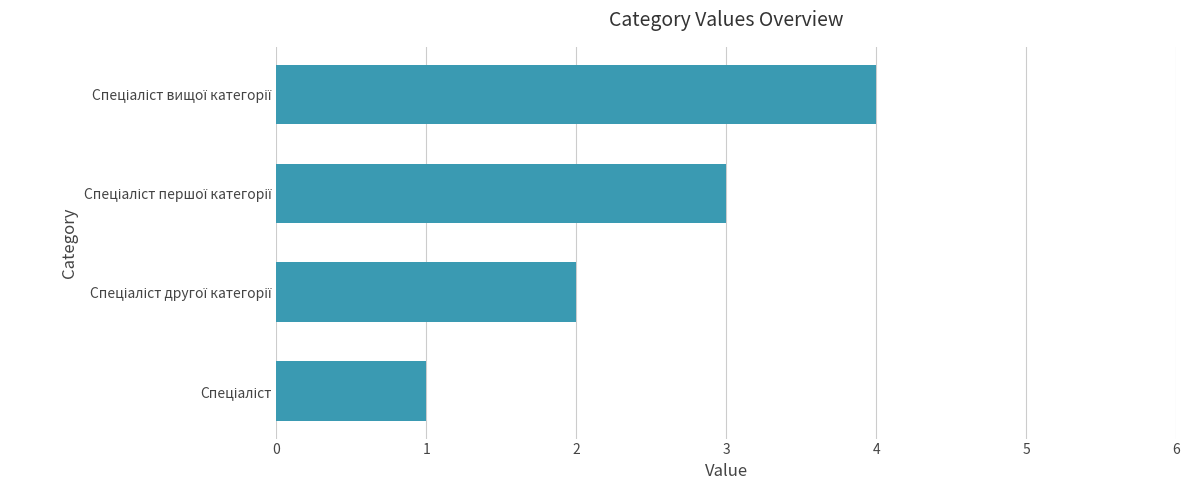

What is the difference between the maximum and minimum values?

3